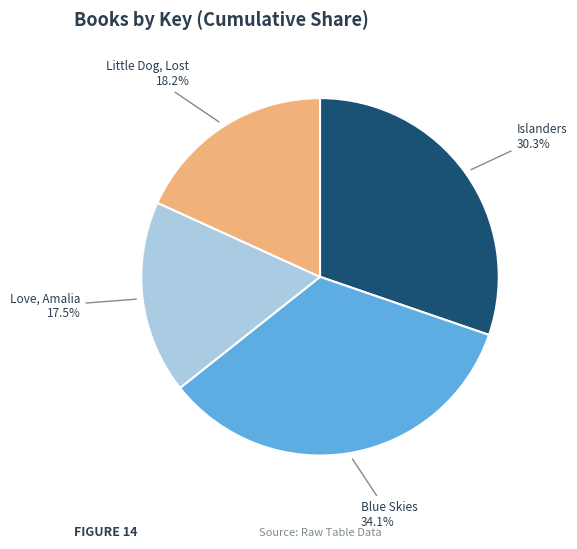

How many segments does this pie chart have?

4